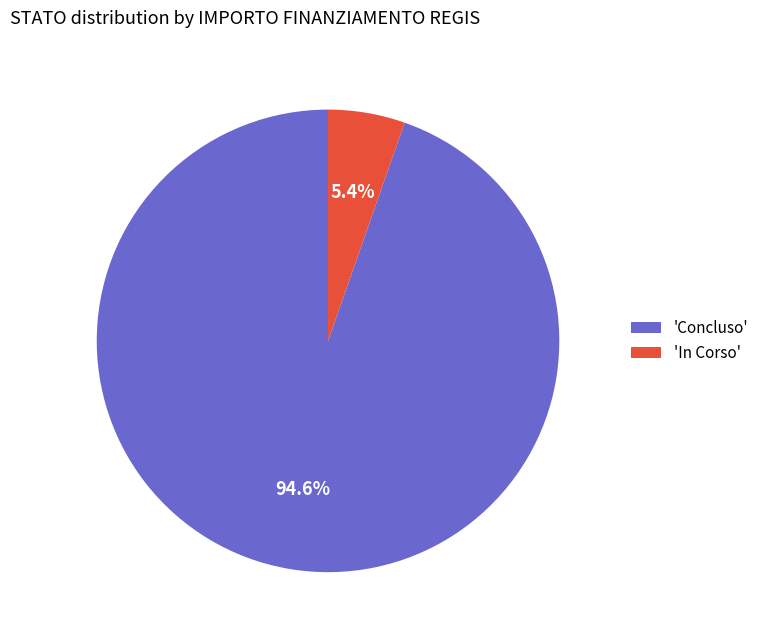

Do 'Concluso' and 'In Corso' together represent more than half of the pie?

Yes